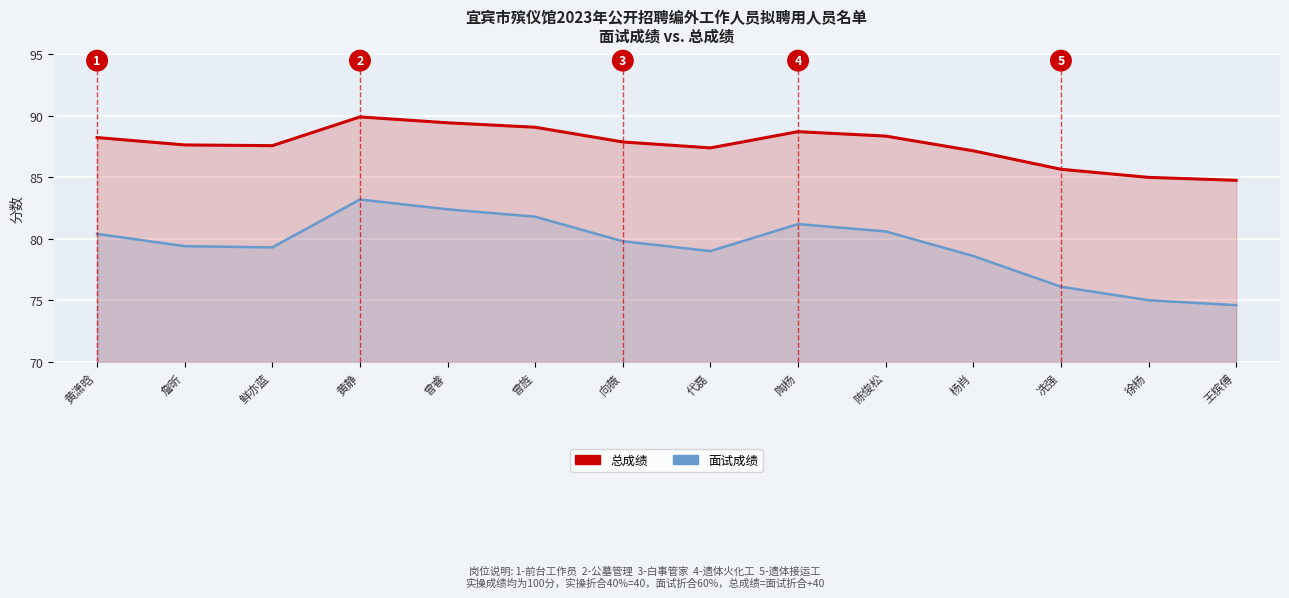

How many data points in 面试成绩 are less than 79?

4